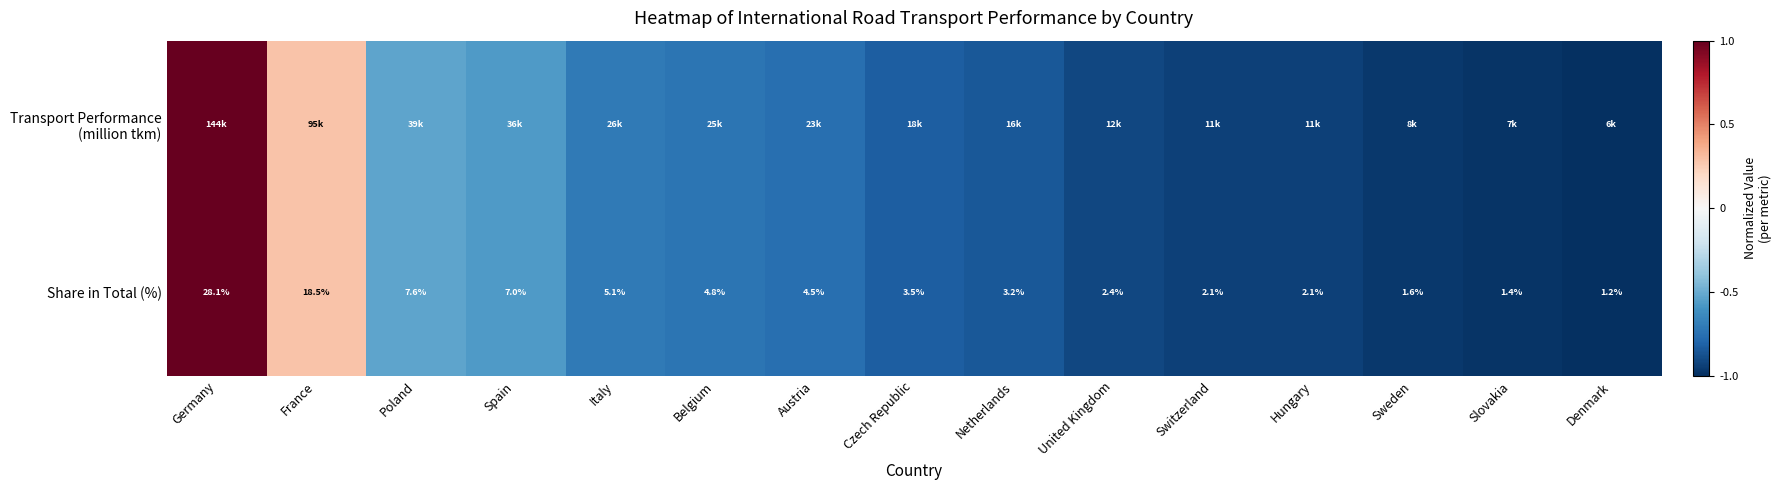

Where does the Share in Total (%) series first go above 3?

Germany